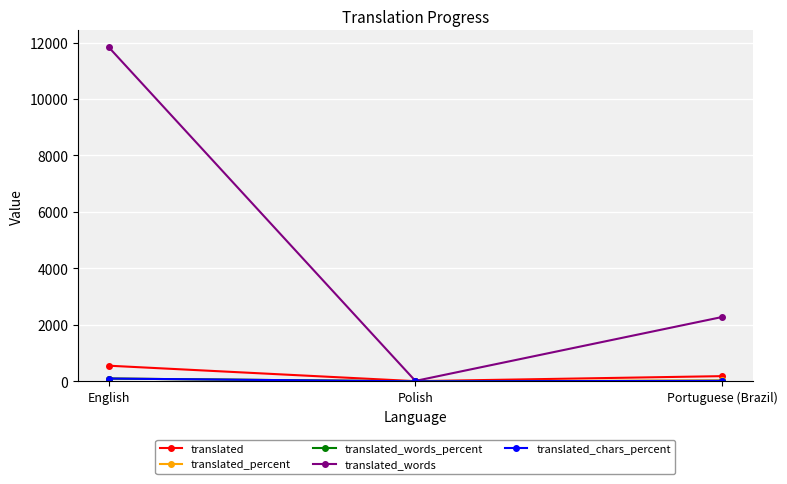

What is the label of the 1st point from the left?

English